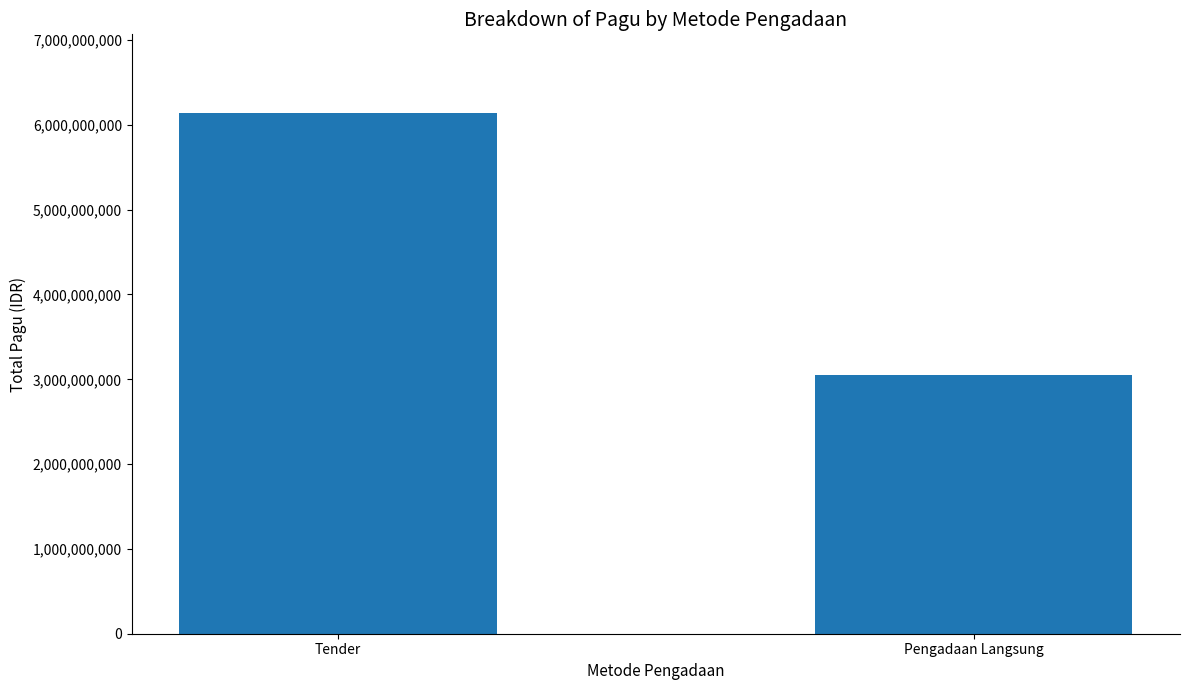

Which has a higher value, Tender or Pengadaan Langsung?

Tender